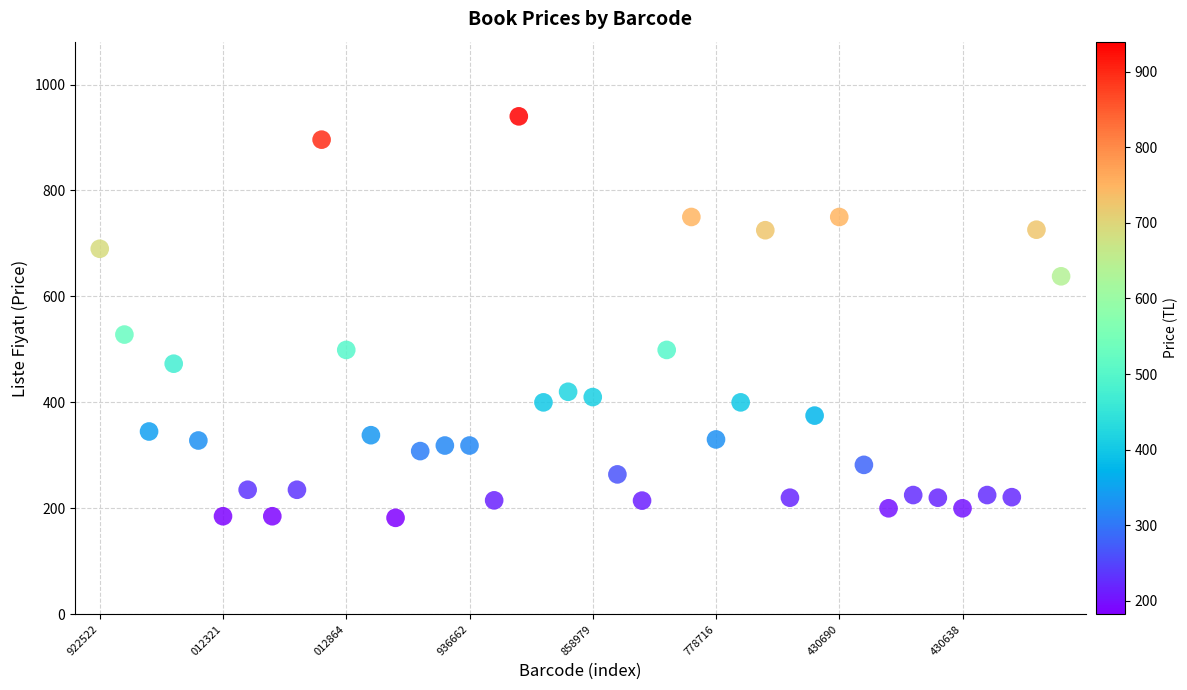

What Y value in the scatter plot is closest to 561?

528.0